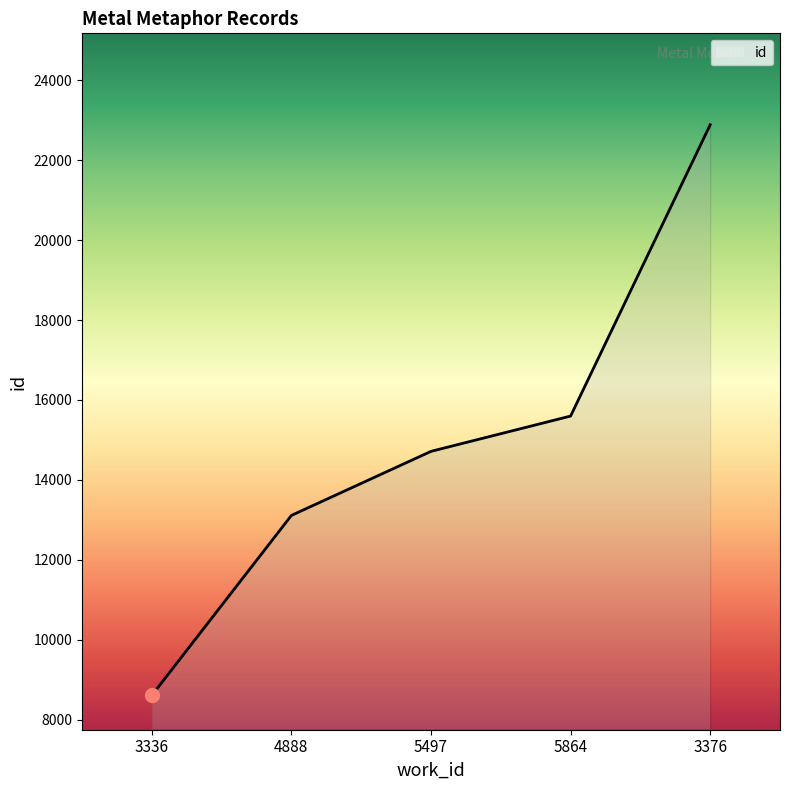

Which label corresponds to the smallest value in the chart?

3336